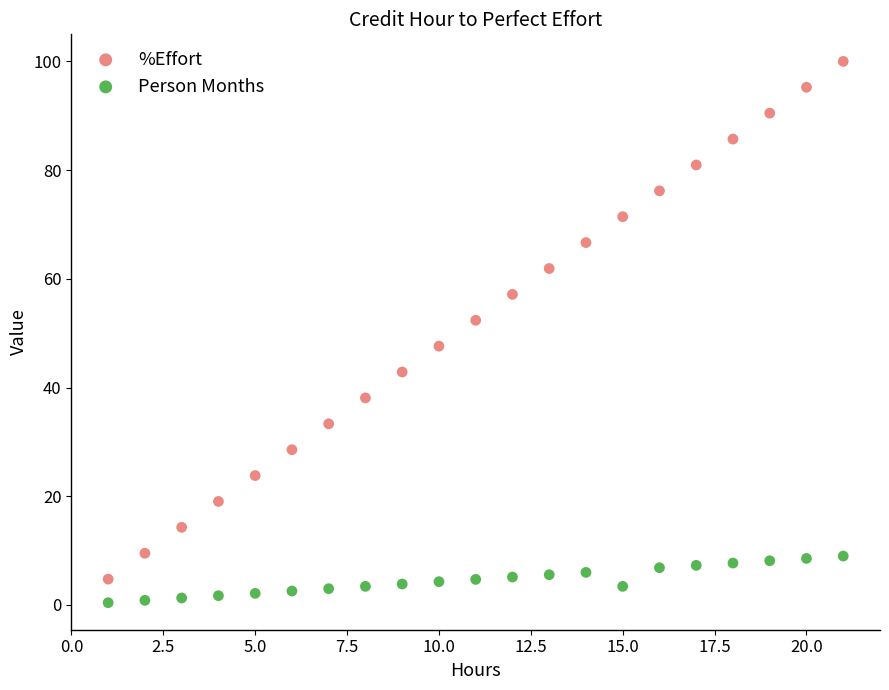

Which series contains the highest Y value?

%Effort